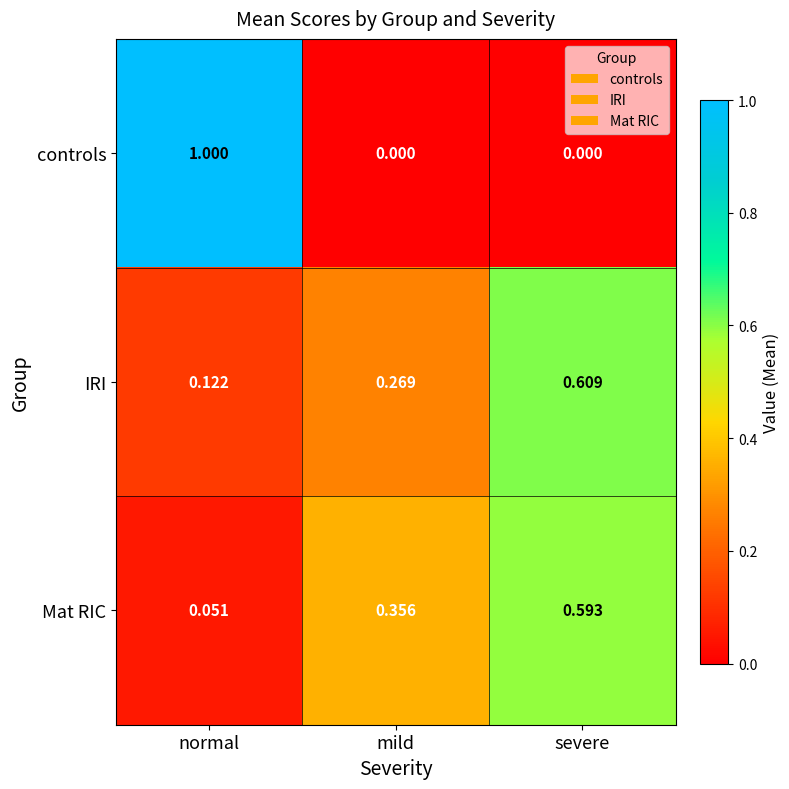

Rank the categories by IRI value from lowest to highest.

normal, mild, severe